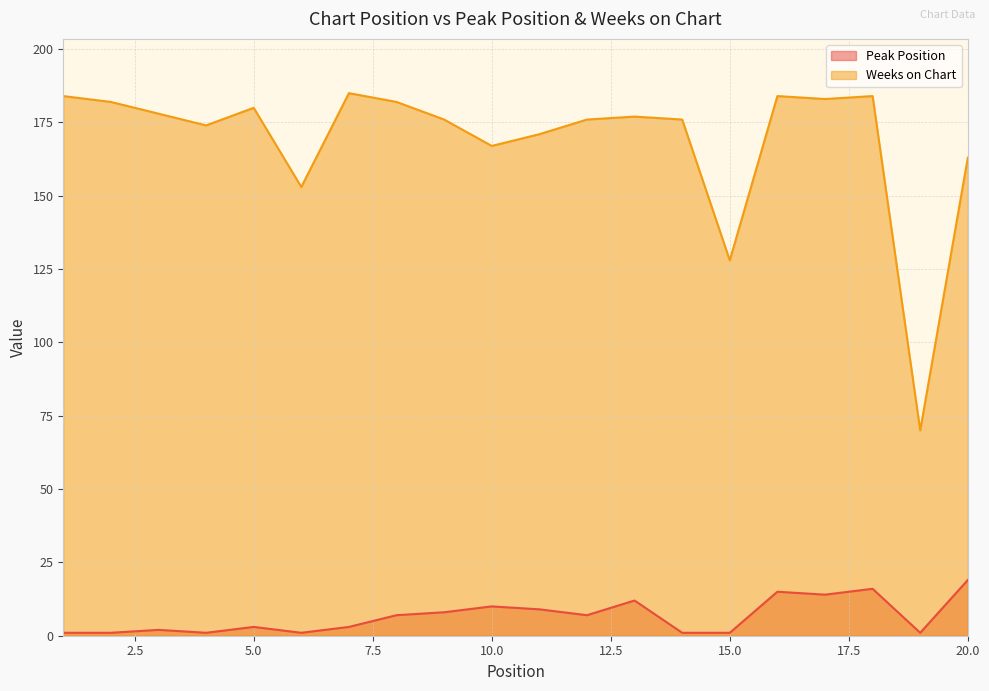

How many lines are shown in the chart?

2